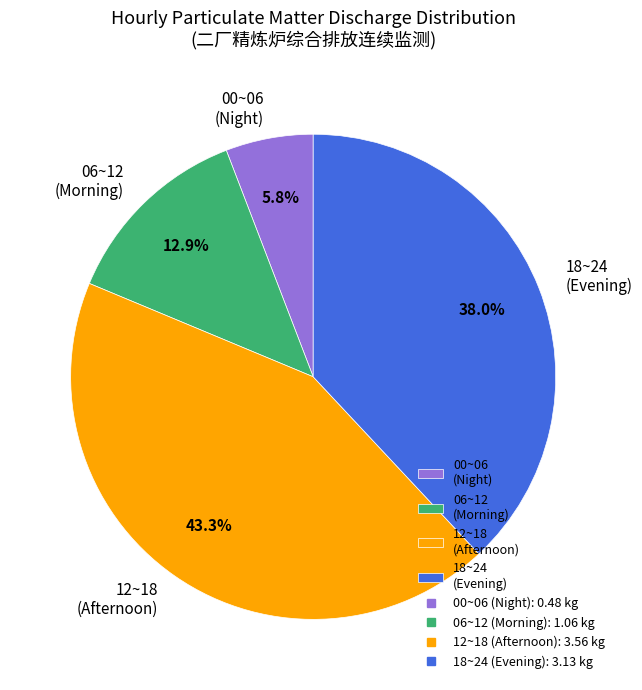

Count the number of slices in the pie.

4